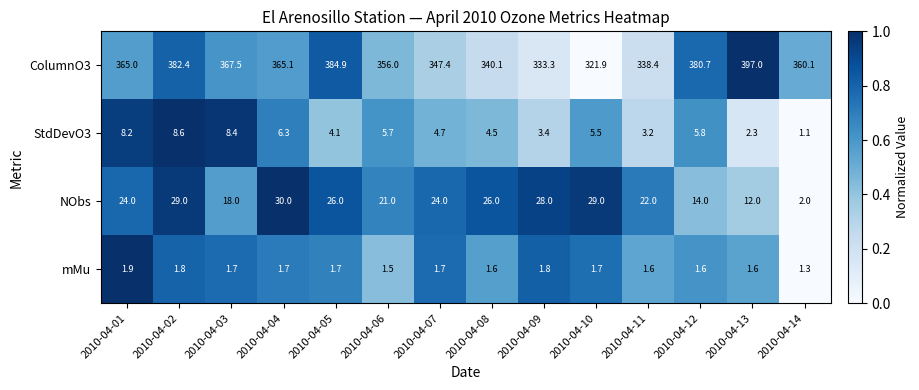

What is the spread (max minus min) of values at 2010-04-10?

320.2